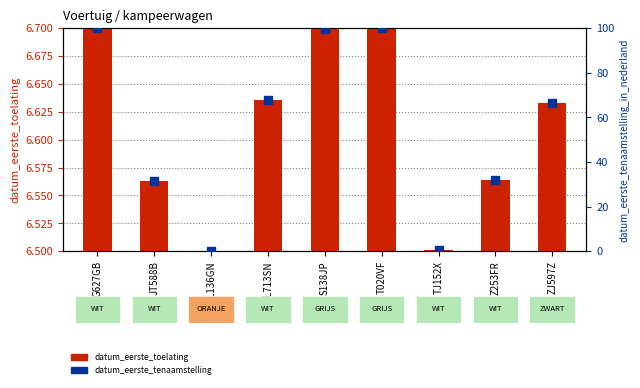

Which has a higher value, ZJ597Z or S138JP?

S138JP